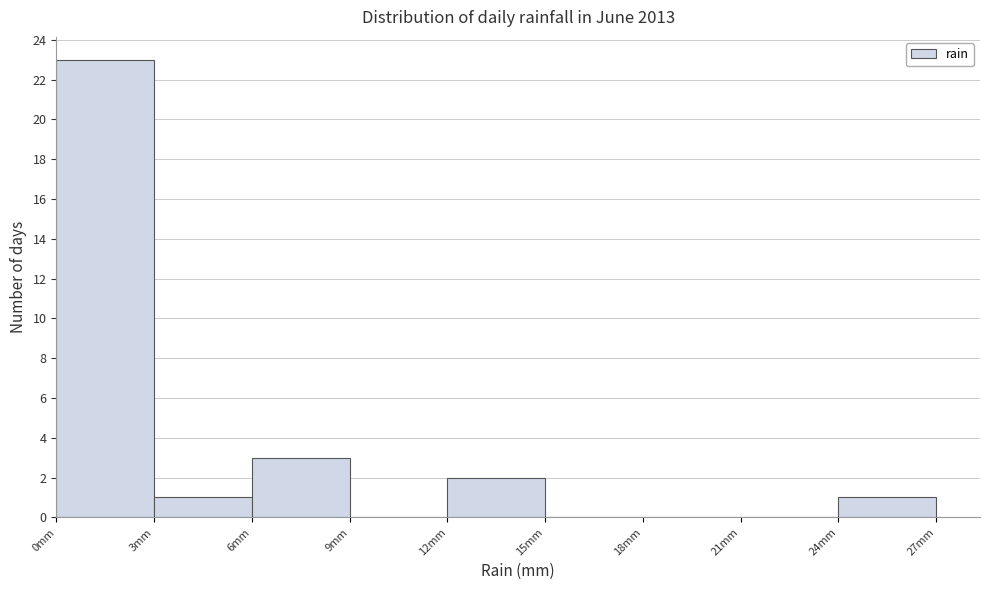

Reading left to right, transcribe this chart: for each bar, give the range it covers on the x-axis and its height. The values are not printed on the chart, so give them approximately, as read against the axis.

0 to 3: 23
3 to 6: 1
6 to 9: 3
9 to 12: 0
12 to 15: 2
15 to 18: 0
18 to 21: 0
21 to 24: 0
24 to 27: 1